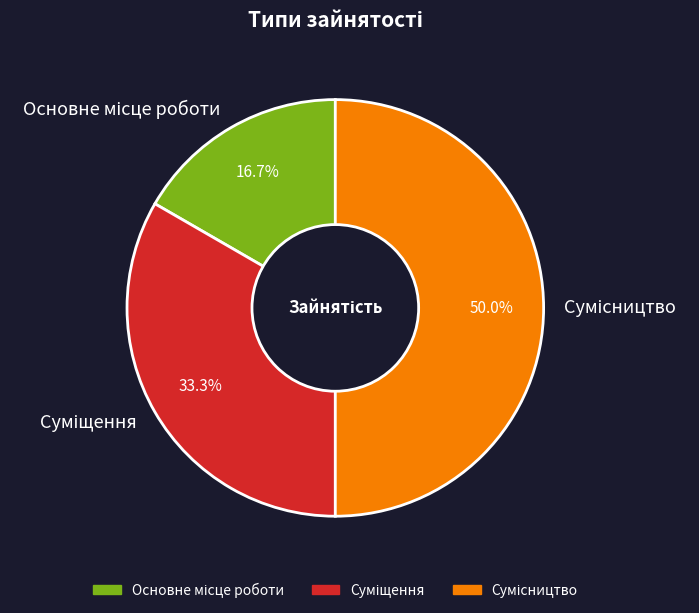

Combined, do Суміщення and Основне місце роботи account for over 50%?

No